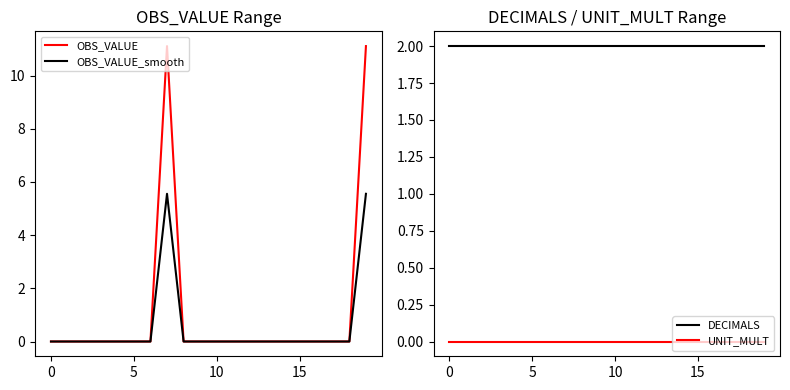

True or false: OBS_VALUE has a value of -6.1 at 8.

False